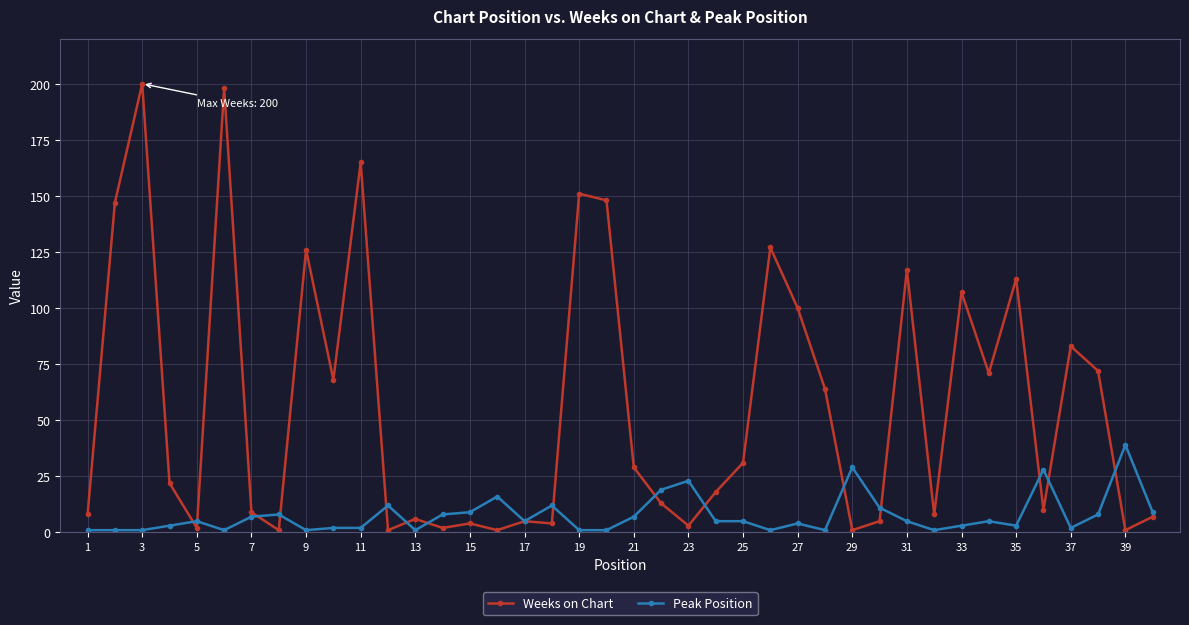

Reading left to right, extract all data points from this chart.

Weeks on Chart: 8	147	200	22	2	198	9	1	126	68	165	1	6	2	4	1	5	4	151	148	29	13	3	18	31	127	100	64	1	5	117	8	107	71	113	10	83	72	1	7
Peak Position: 1	1	1	3	5	1	7	8	1	2	2	12	1	8	9	16	5	12	1	1	7	19	23	5	5	1	4	1	29	11	5	1	3	5	3	28	2	8	39	9